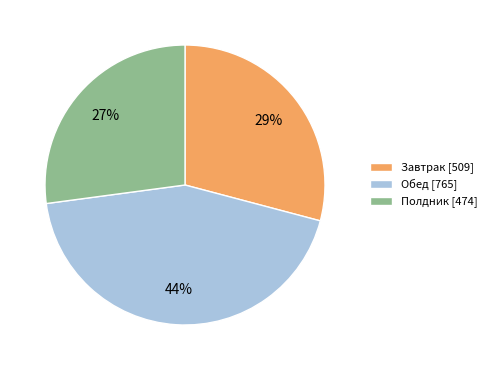

To the nearest percent, what is the combined percentage of Полдник and Обед?

71%